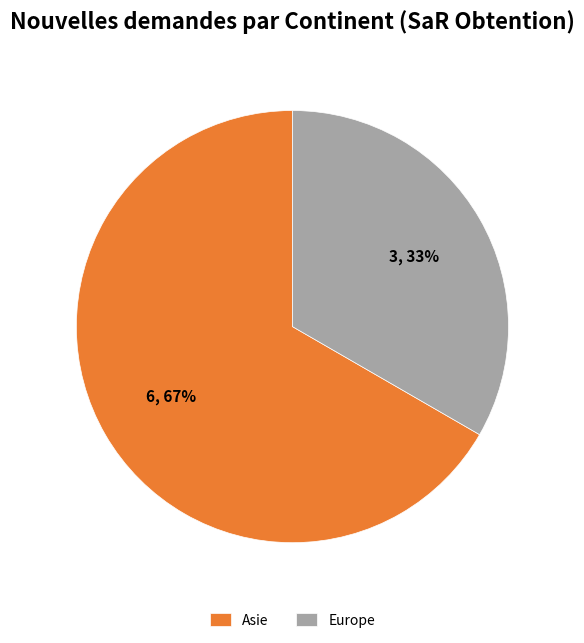

The Asie slice represents 59% of the pie. True or false?

False